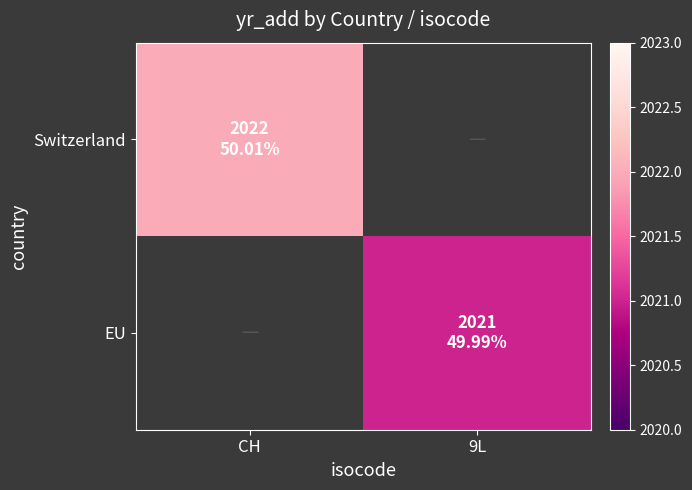

The EU series shows 1209.6 at 9L. True or false?

False